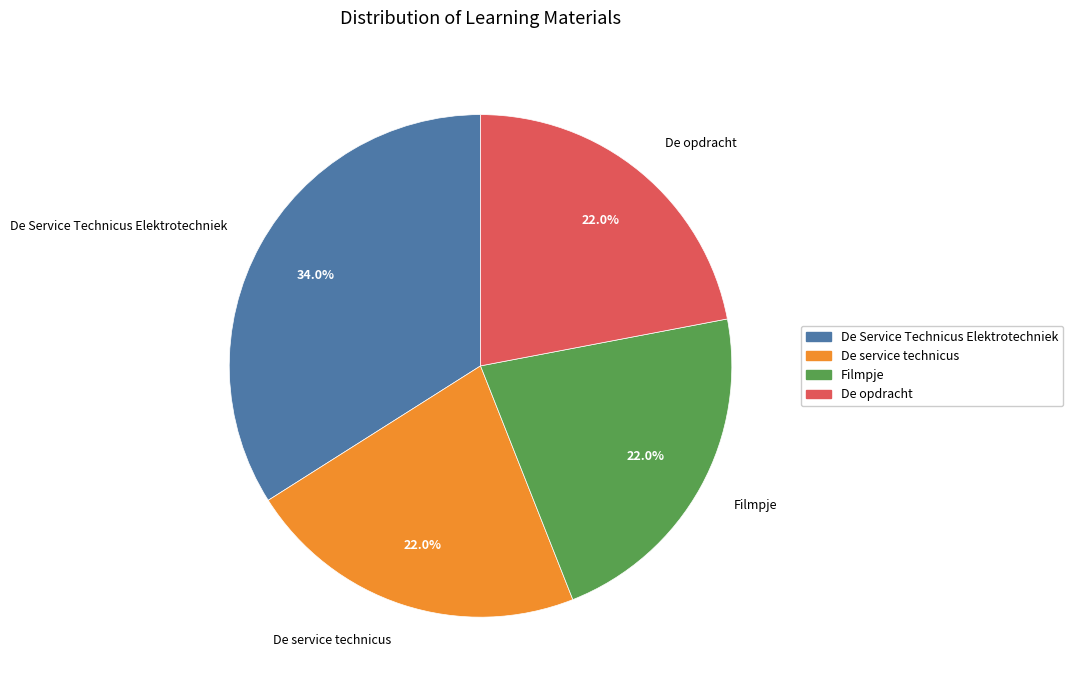

Approximately how many times larger is the value at Filmpje compared to De opdracht?

1.0